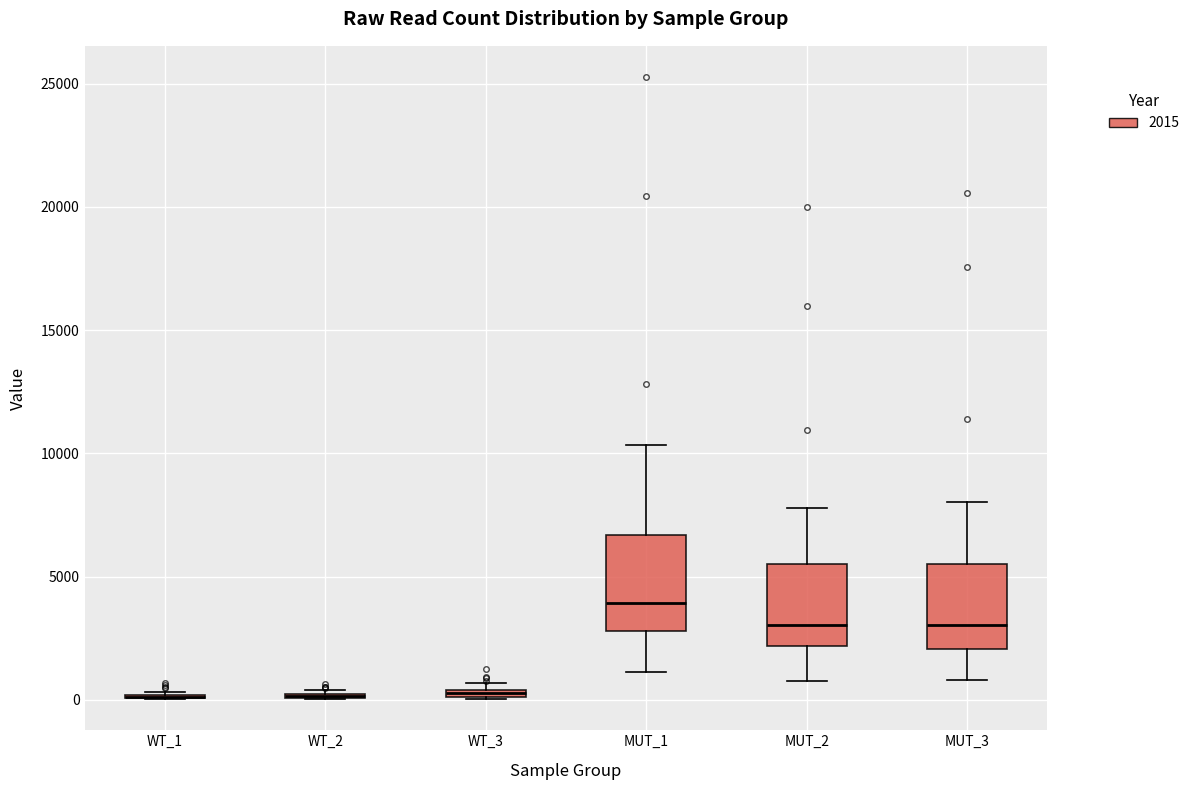

Where is the upper edge of the box for WT_3 on the y-axis? The values are not printed on the chart, so give them approximately, as read against the axis.

500